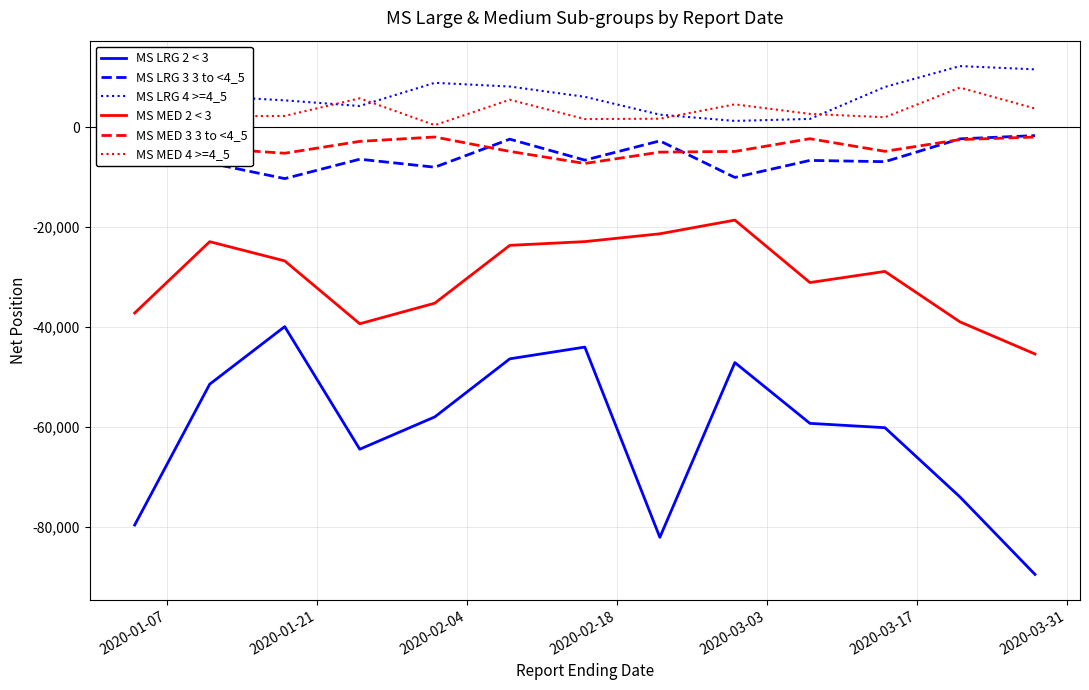

What is the maximum value for MS LRG 2 < 3?

-39919